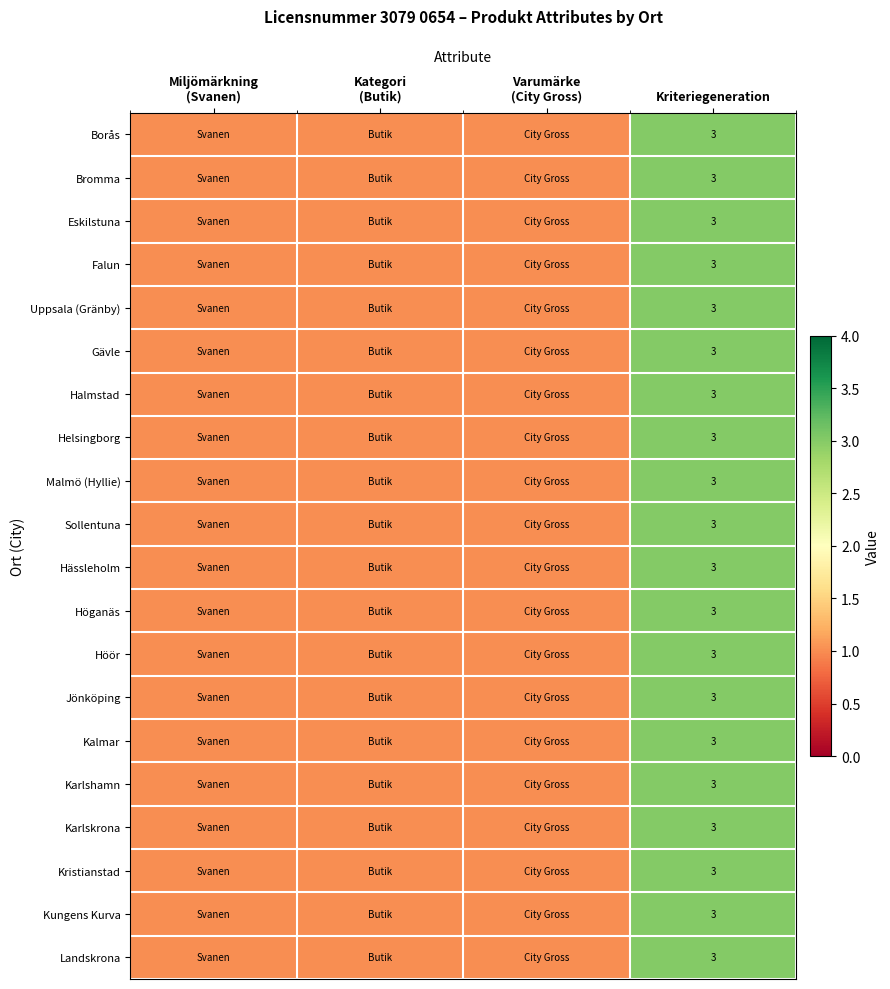

The Jönköping series shows 3 at Kriteriegeneration. True or false?

True